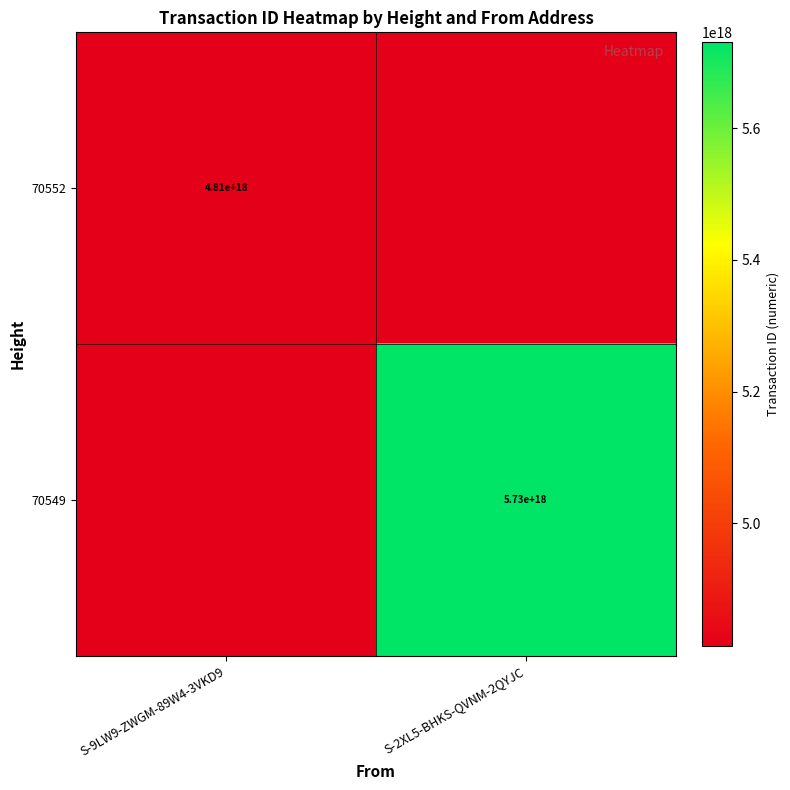

The 70549 series shows 7819503256932043776 at S-2XL5-BHKS-QVNM-2QYJC. True or false?

False